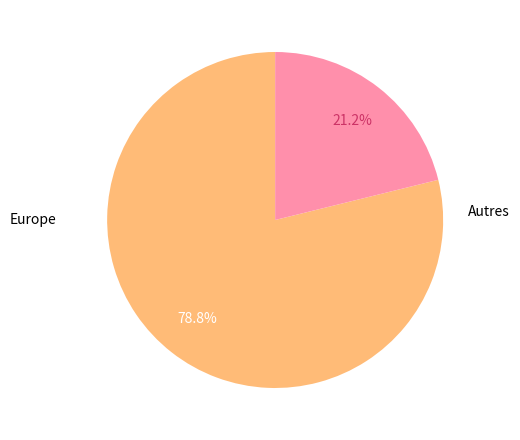

How much of the chart is everything except Europe?

21.2%